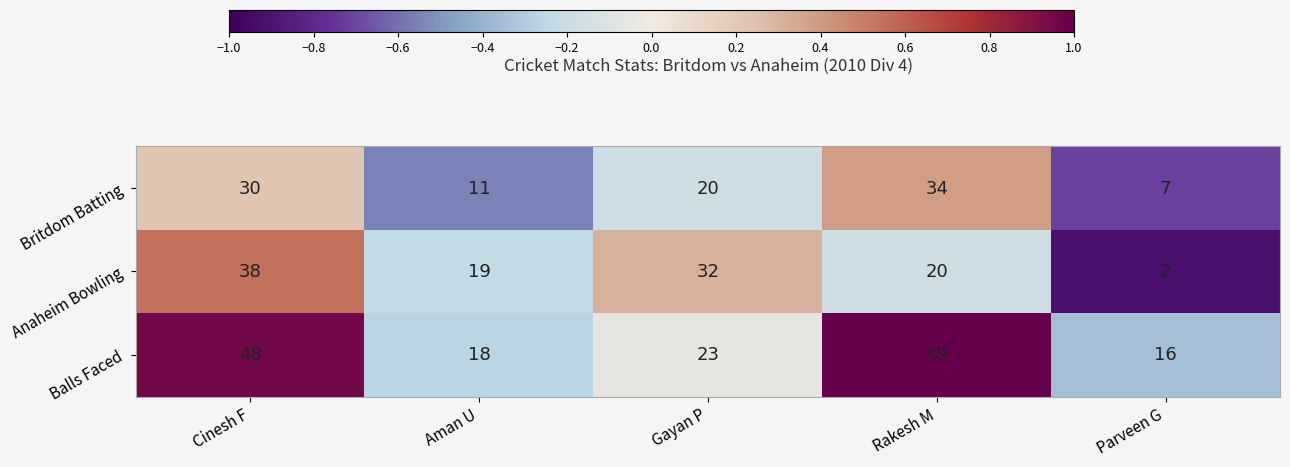

Reading left to right, list all the values displayed in this chart.

Britdom Batting: 30	11	20	34	7
Anaheim Bowling: 38	19	32	20	2
Balls Faced: 48	18	23	49	16